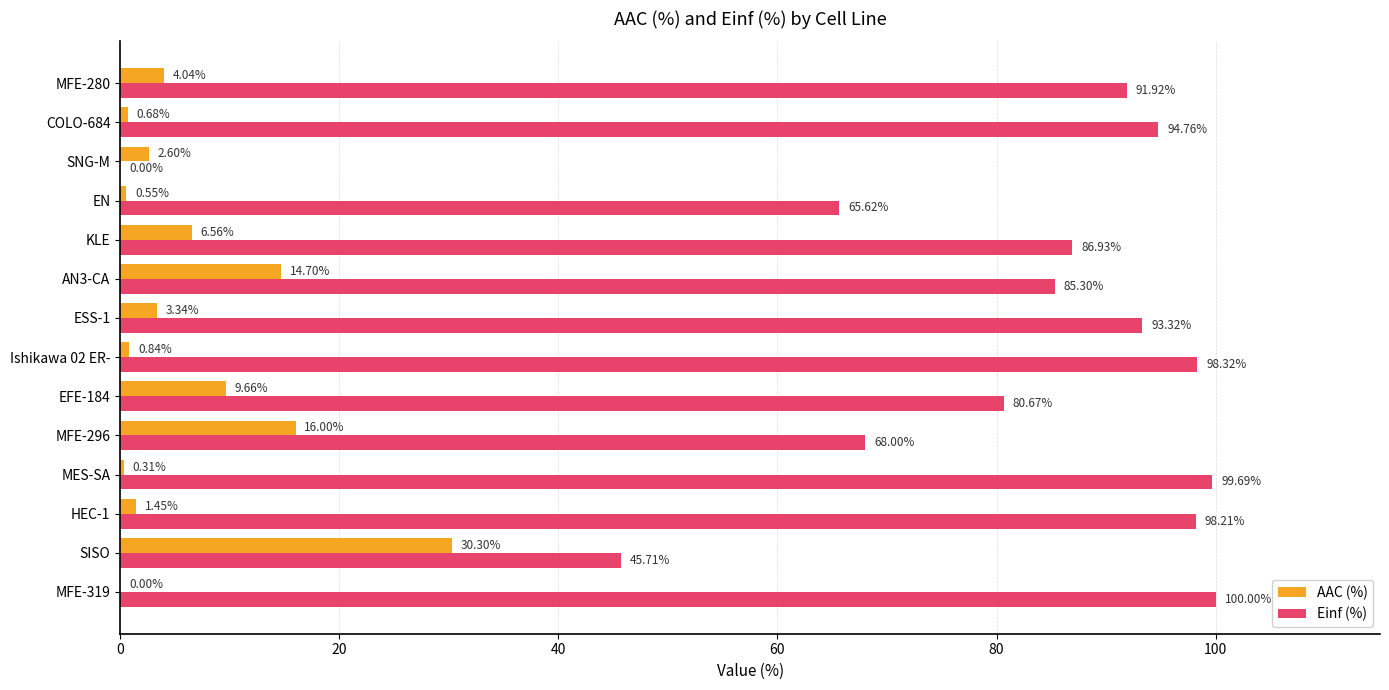

Between MFE-296 and MFE-280, which series saw the biggest shift?

Einf (%)